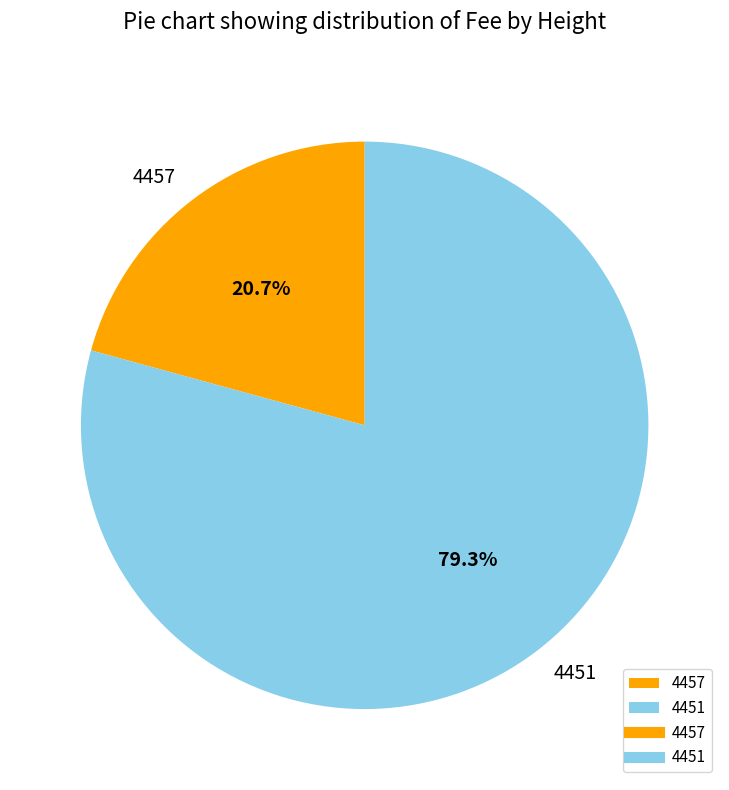

True or false: 4457 accounts for 29% of the total.

False